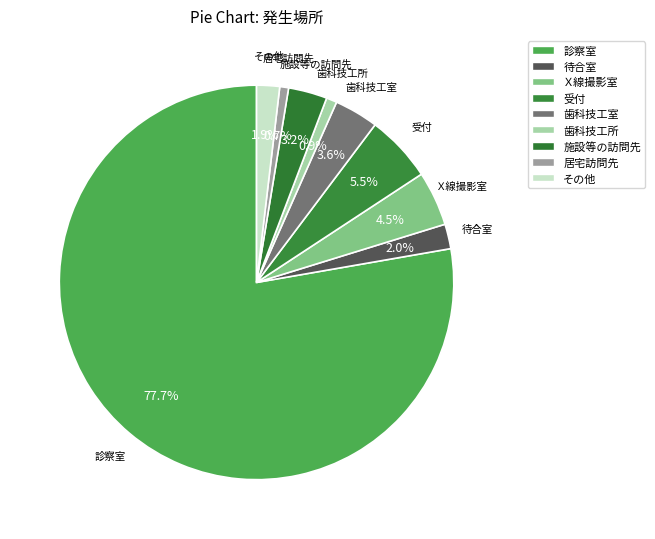

How many slices are in this pie chart?

9